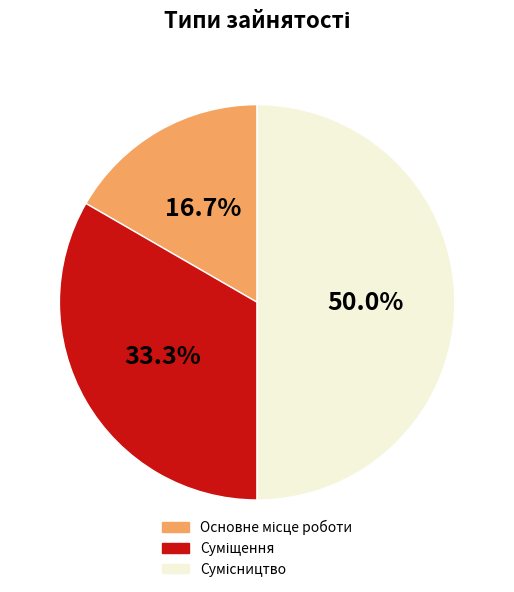

Count the number of slices in the pie.

3